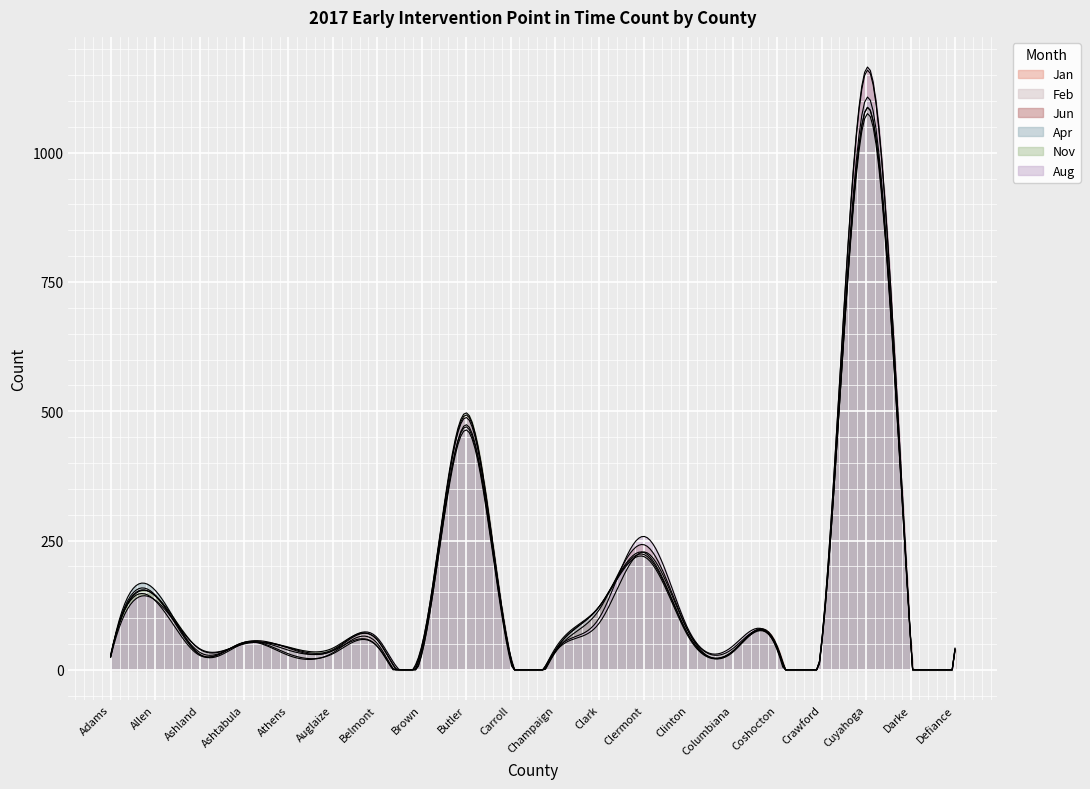

Between Darke and Defiance, which series saw the biggest shift?

Jan